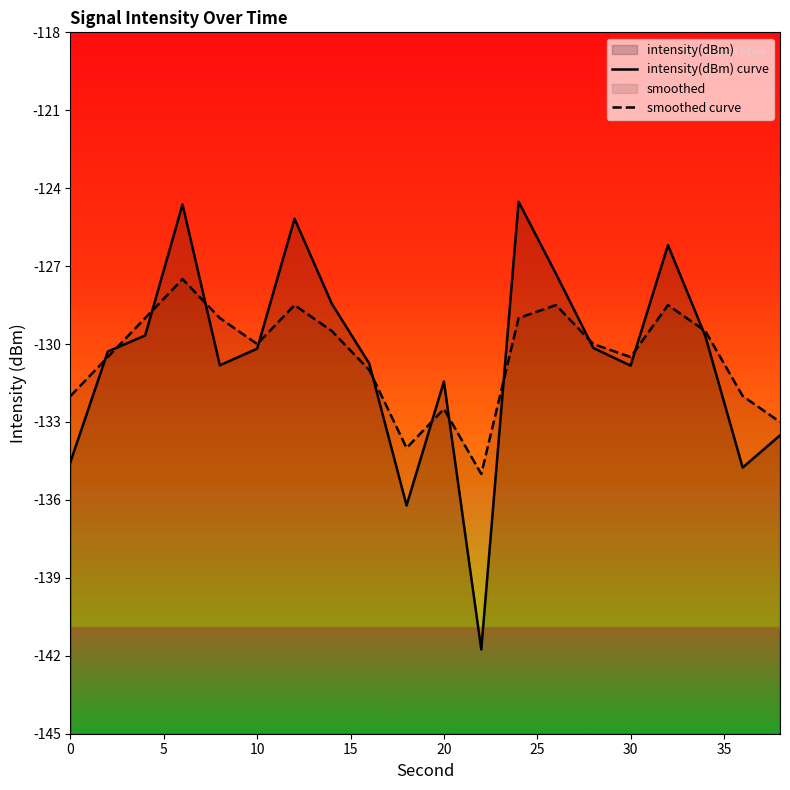

Which series ends up on top after the final intersection of intensity(dBm) curve and smoothed curve?

smoothed curve